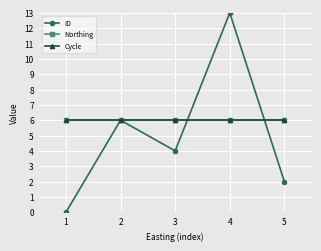

Which has a higher value, 2 or 3?

2